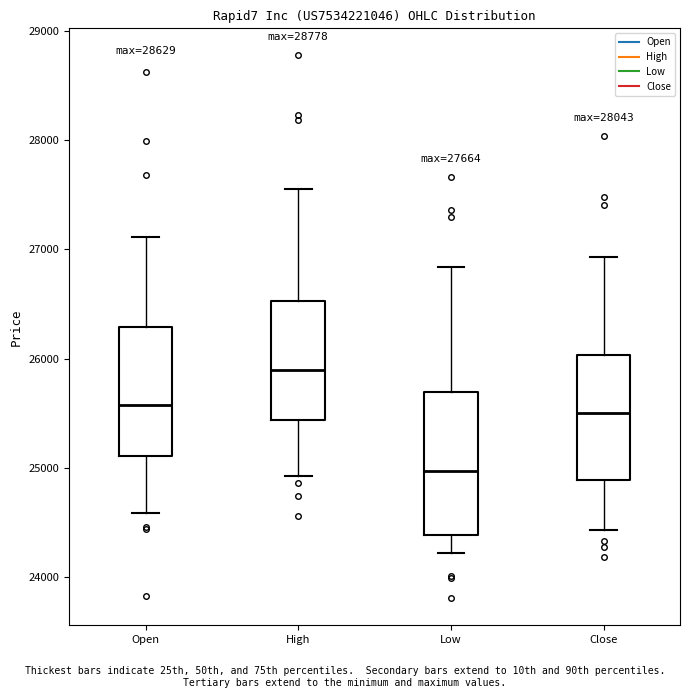

Comparing the boxes themselves (not the whiskers), which one is the tallest?

Low